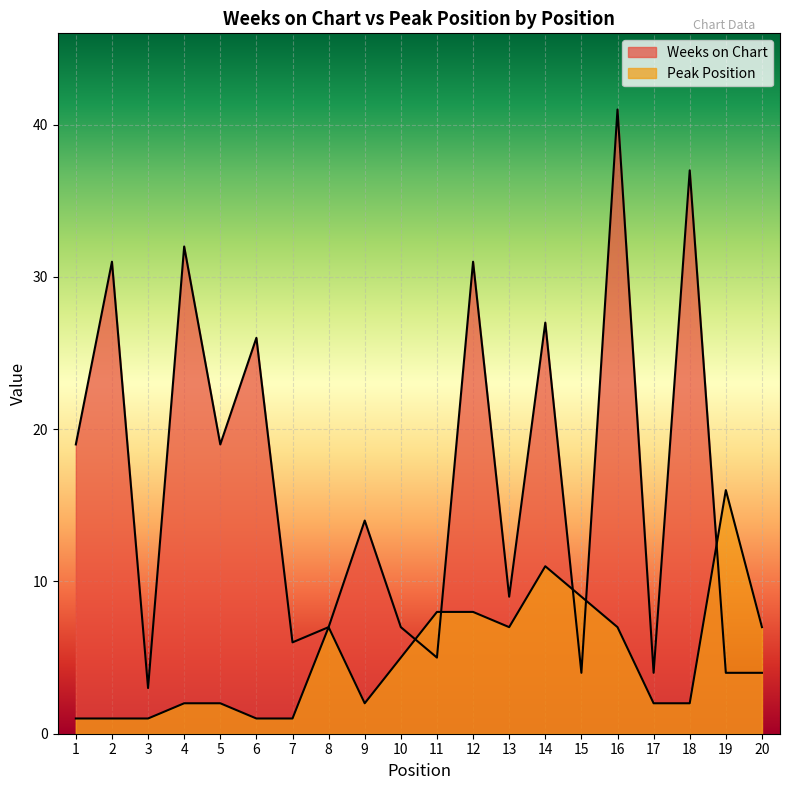

Rank the series by their average value, from highest to lowest.

Weeks on Chart, Peak Position